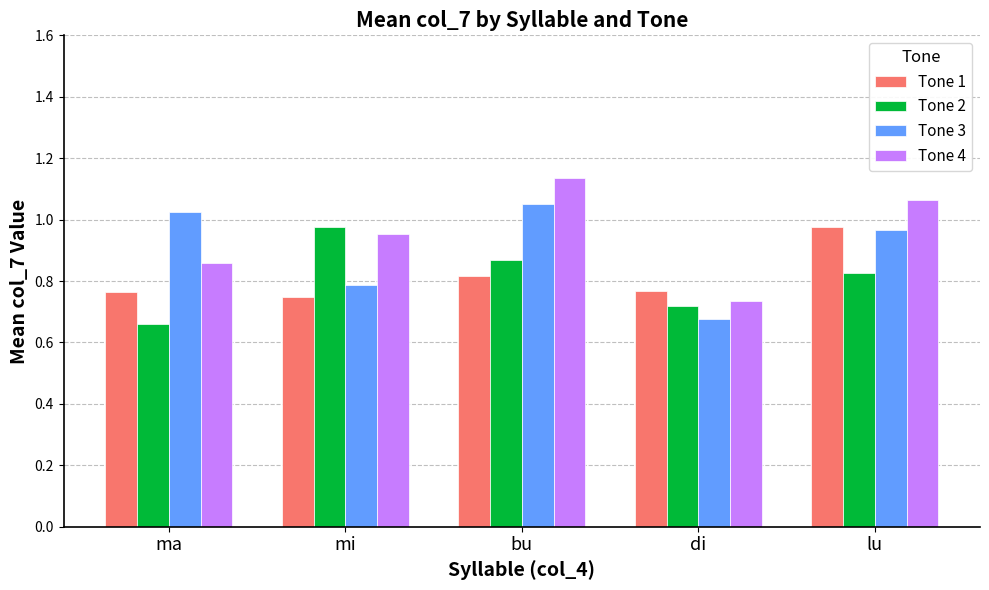

At which label is Tone 3 closest to 0?

di